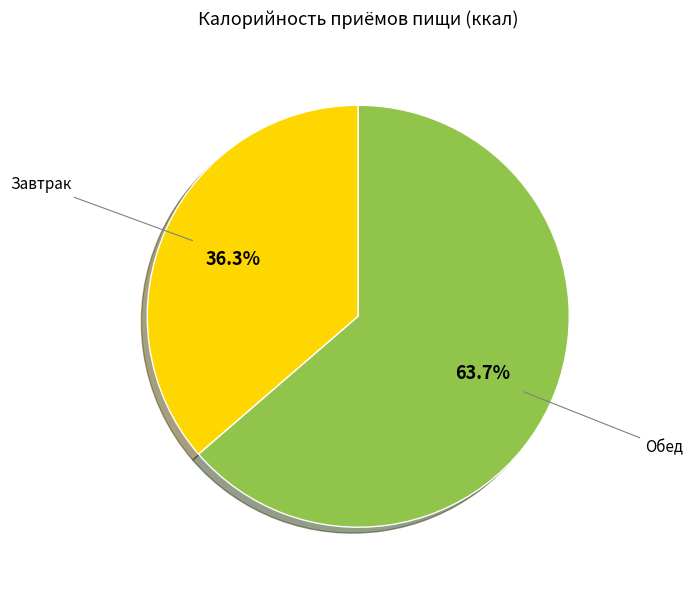

Is there a majority slice in this chart?

Yes